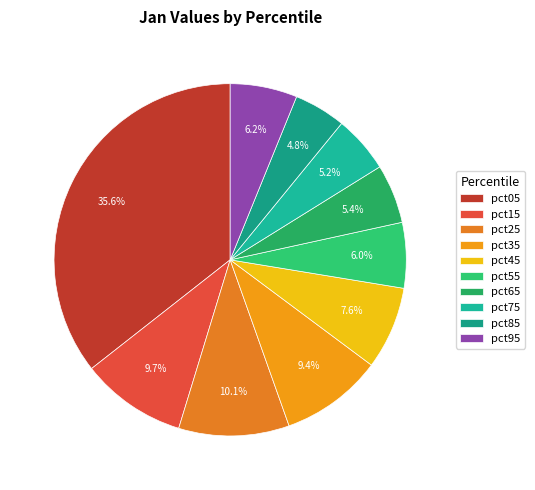

Is it true that pct35 is 9% of the pie?

True